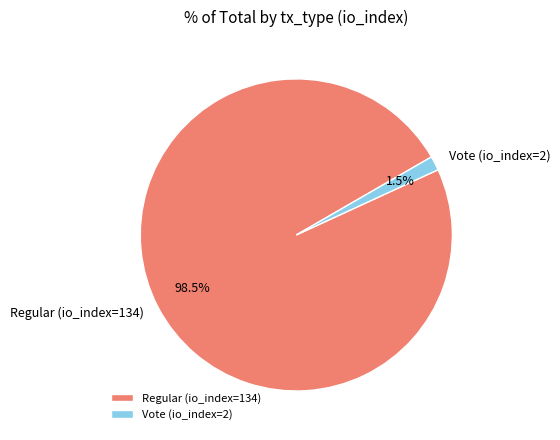

Between Vote (io_index=2) and Regular (io_index=134), which is larger?

Regular (io_index=134)